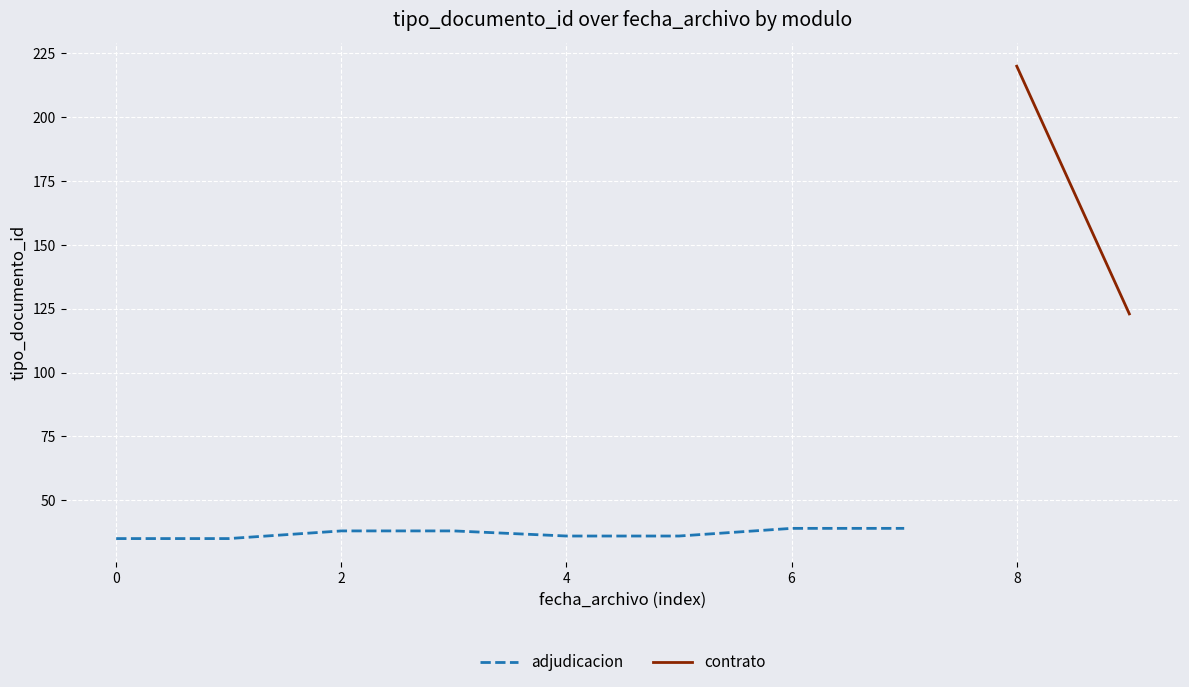

True or false: there are more than 2 points higher than both neighbors.

False